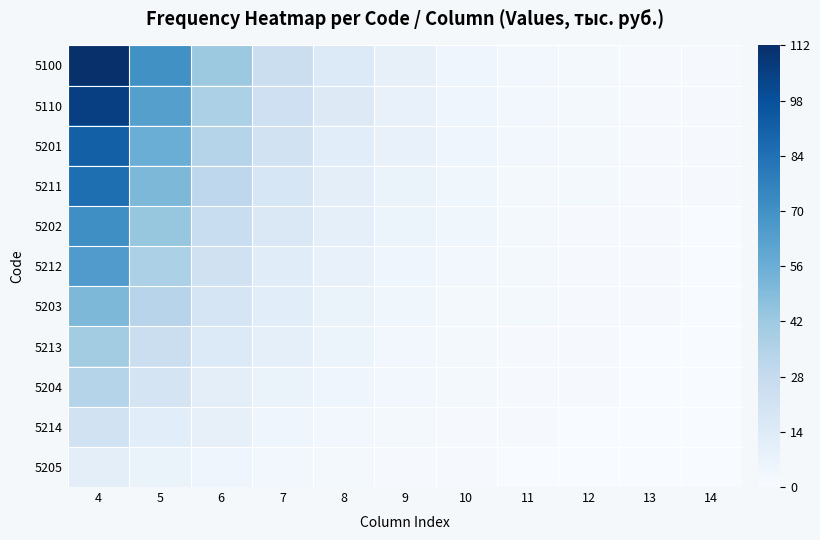

Reading left to right, what are all the values shown in this chart?

5100: 4=112	5=70	6=42	7=25	8=15	9=9	10=5	11=3	12=2	13=1	14=1
5110: 4=105	5=63	6=37	7=23	8=14	9=8	10=5	11=3	12=2	13=1	14=1
5201: 4=91	5=56	6=34	7=21	8=12	9=8	10=5	11=3	12=2	13=1	14=1
5211: 4=85	5=51	6=31	7=18	8=11	9=7	10=4	11=2	12=2	13=1	14=1
5202: 4=71	5=44	6=26	7=16	8=10	9=6	10=4	11=2	12=1	13=1	14=0
5212: 4=65	5=37	6=22	7=13	8=8	9=5	10=3	11=2	12=1	13=1	14=0
5203: 4=51	5=33	6=19	7=12	8=7	9=4	10=2	11=2	12=1	13=1	14=0
5213: 4=40	5=25	6=15	7=10	8=6	9=3	10=2	11=1	12=1	13=0	14=0
5204: 4=34	5=20	6=11	7=7	8=5	9=3	10=2	11=1	12=1	13=0	14=0
5214: 4=21	5=12	6=9	7=5	8=3	9=2	10=1	11=1	12=0	13=0	14=0
5205: 4=11	5=7	6=5	7=3	8=2	9=1	10=1	11=0	12=0	13=0	14=0